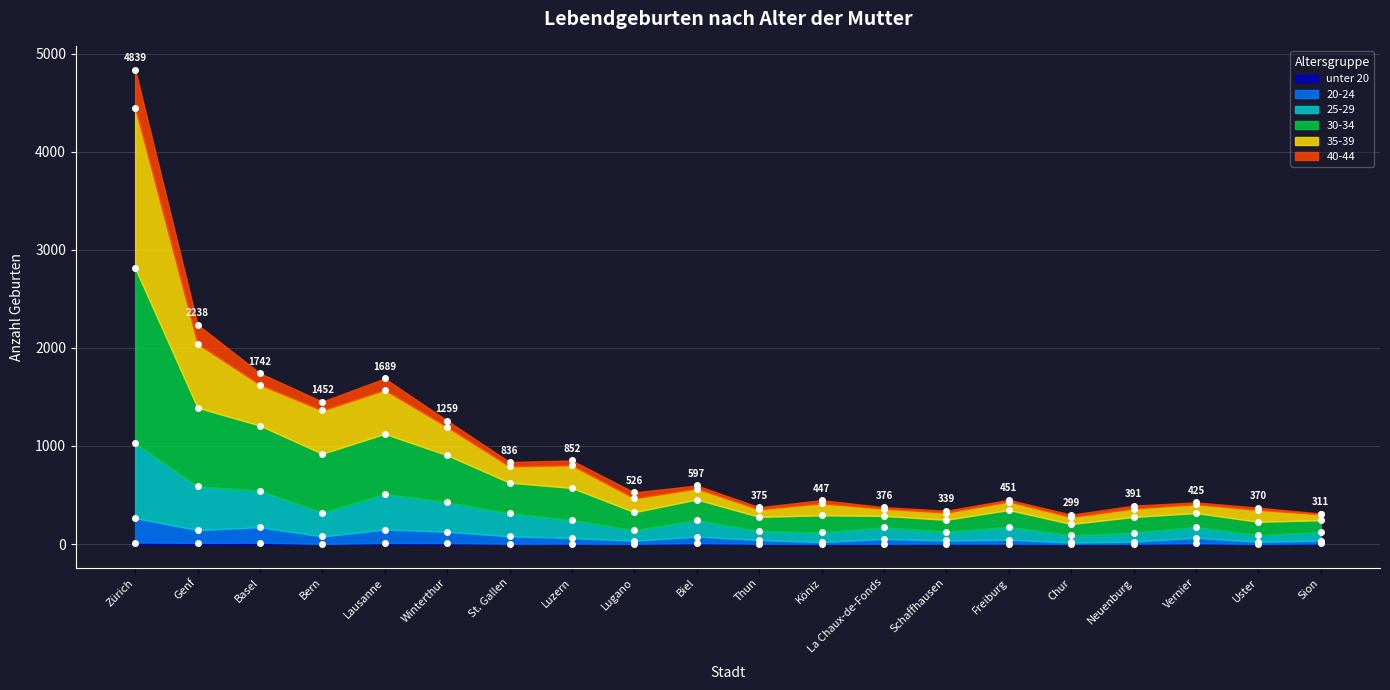

At which label does unter 20 first exceed 4?

Zürich